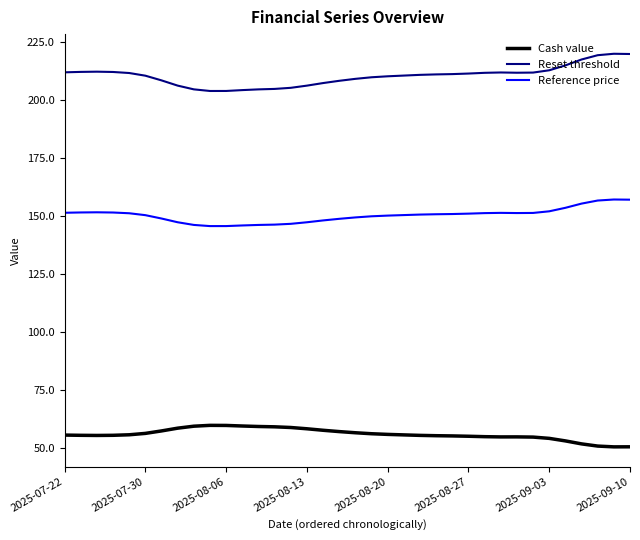

True or false: Reference price and Cash value cross at least once.

False